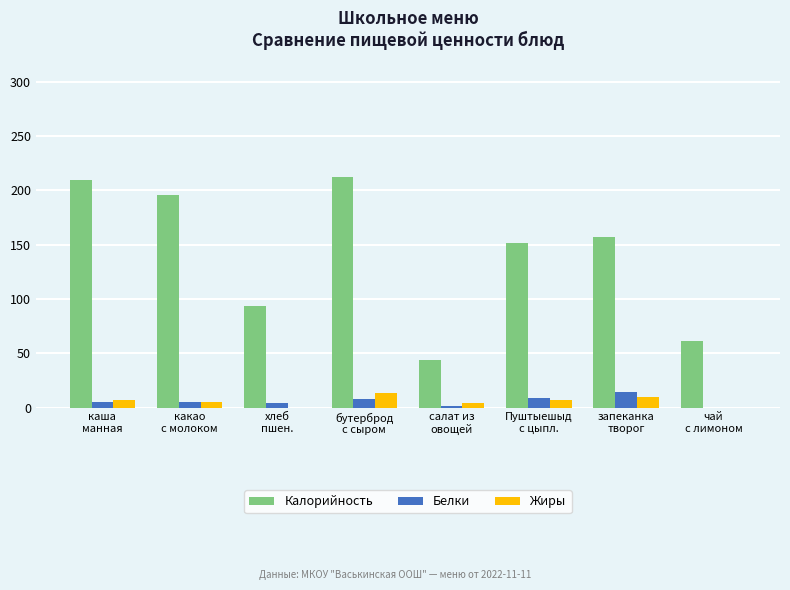

What is the sum of all Белки values?

46